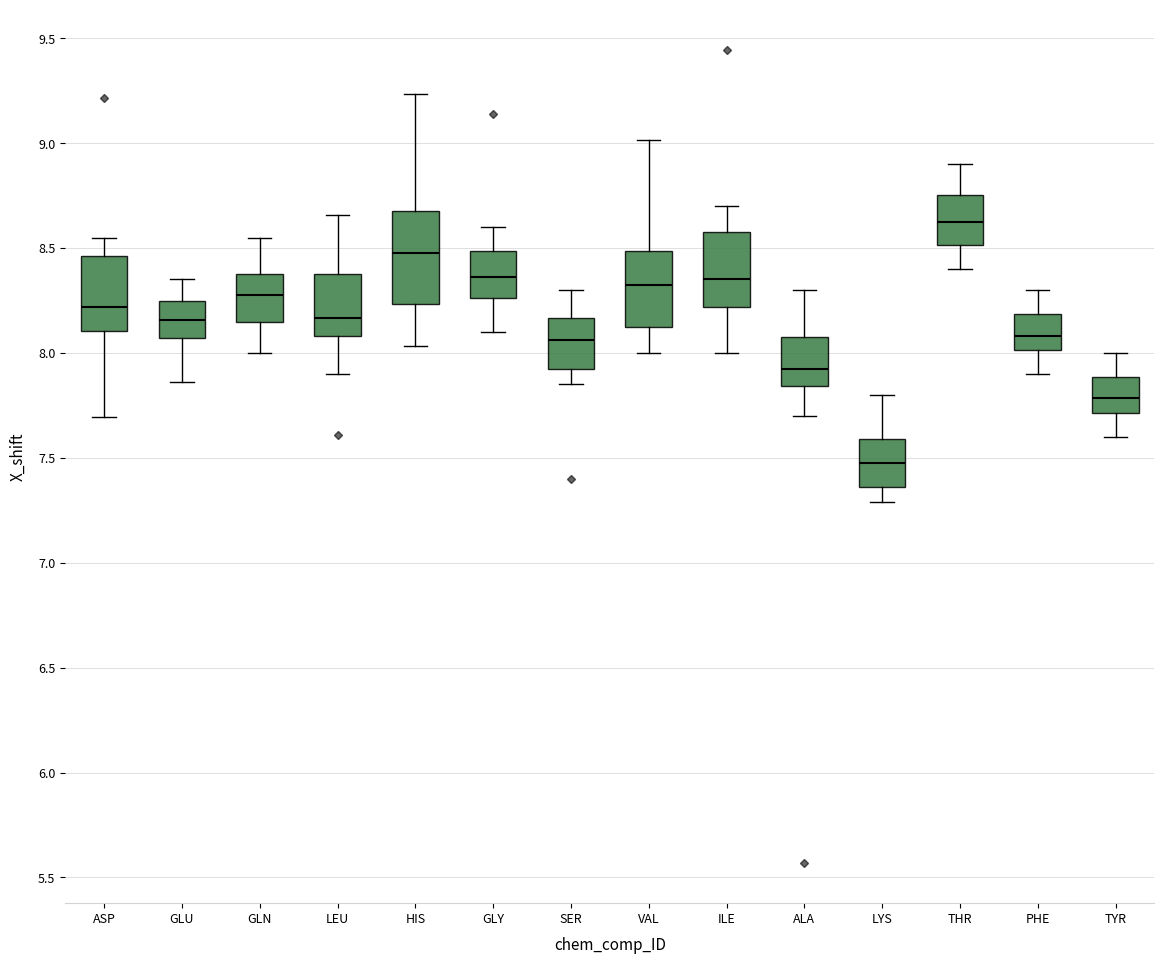

Which box has the lowest median line?

LYS